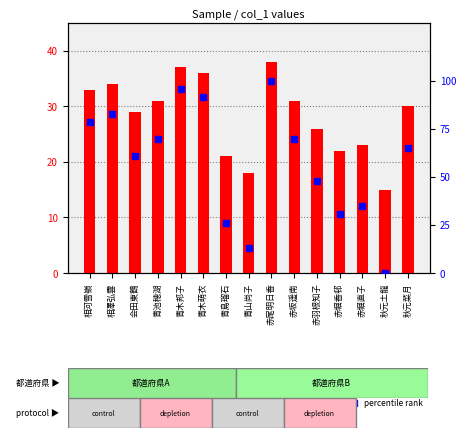

What are all the series names shown in the legend?

col_1 value, percentile rank